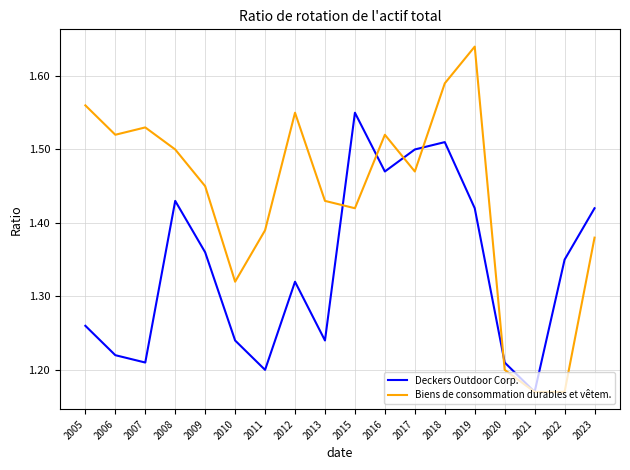

At which label is Deckers Outdoor Corp. closest to 1?

2021